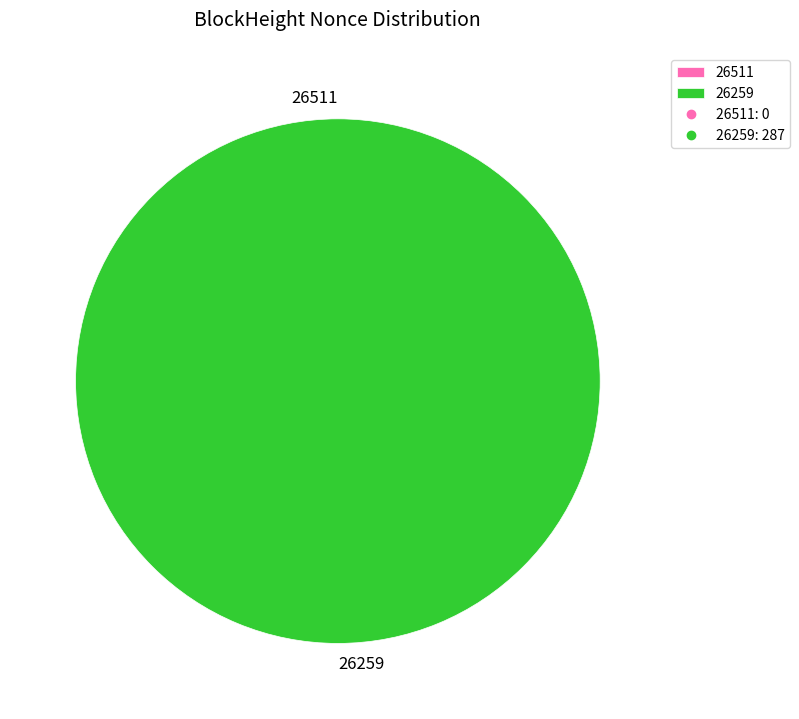

Which slice is the smallest?

26511